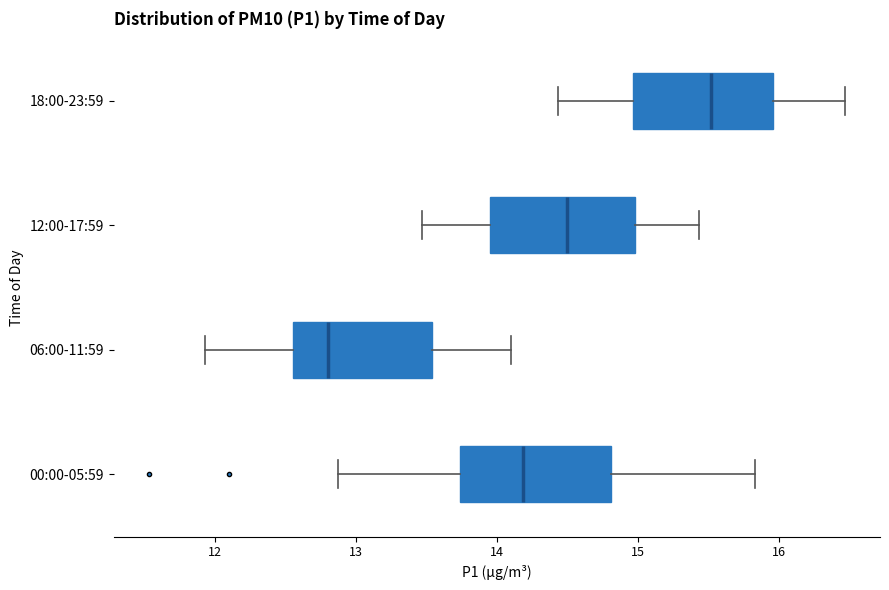

Which box's median line is the furthest to the right?

18:00-23:59